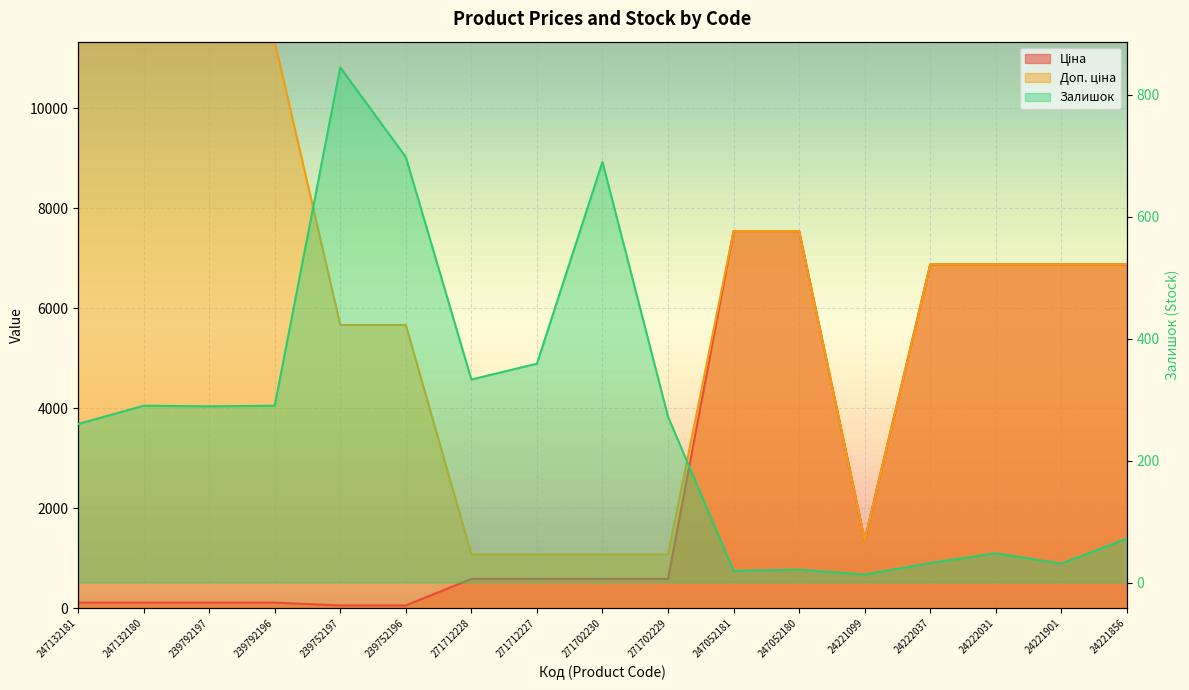

Which has a higher value, 239792197 or 271702229?

271702229